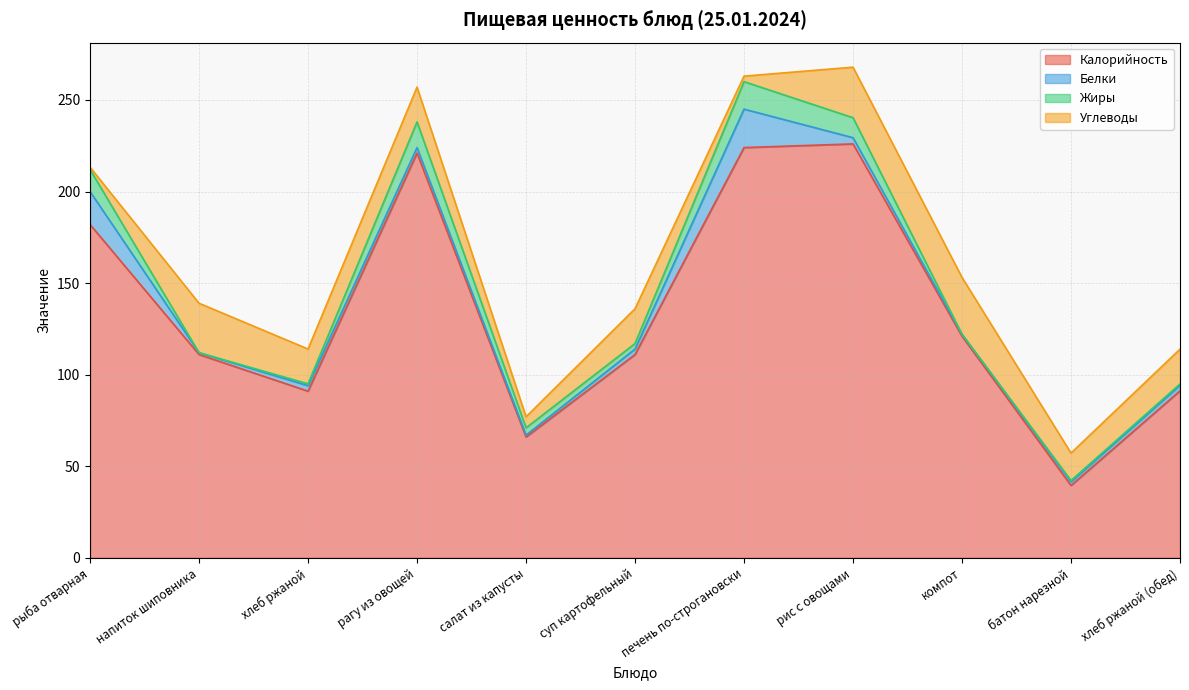

What is the label of the 3rd point from the right?

компот